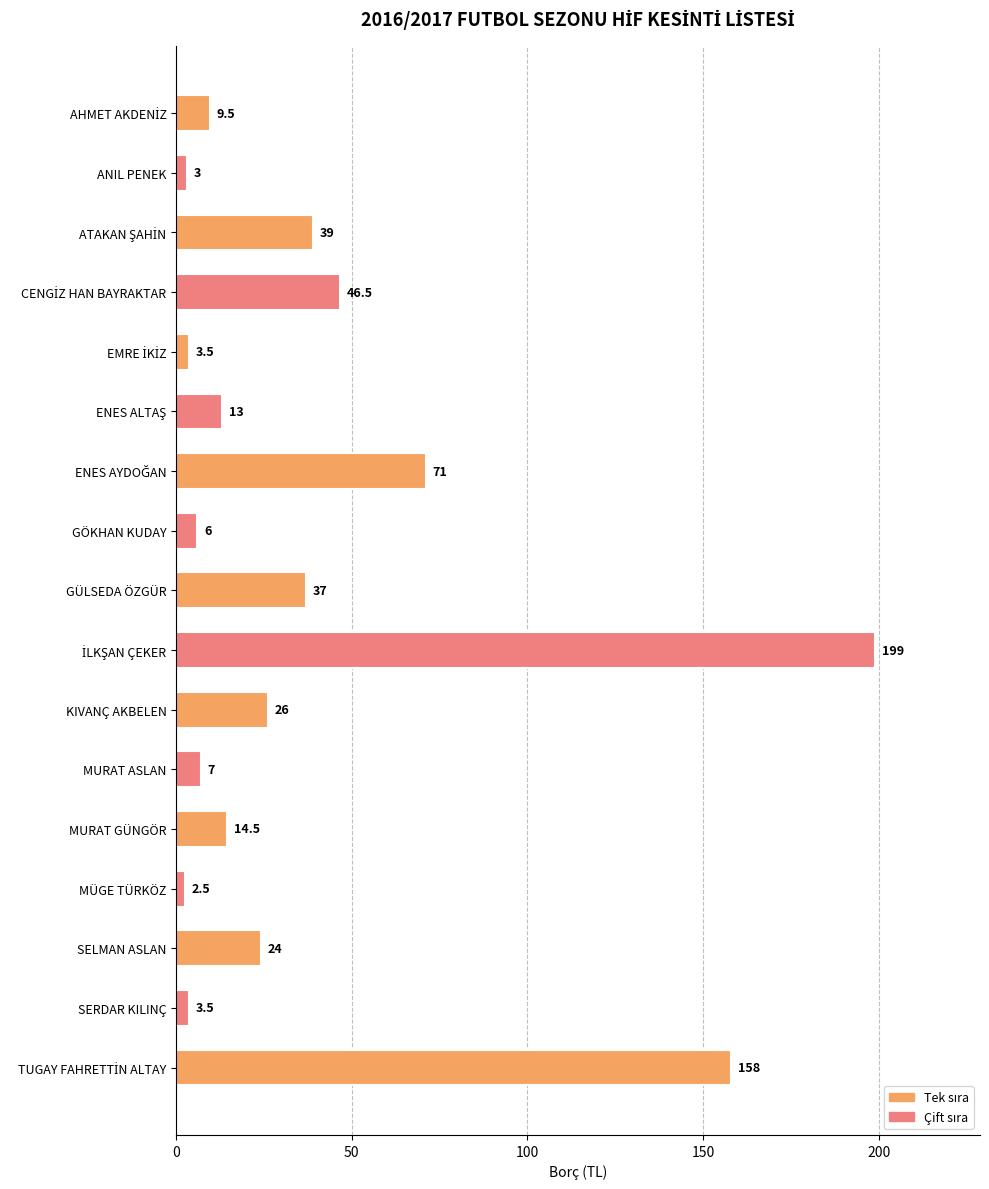

What is the average value?

39.0